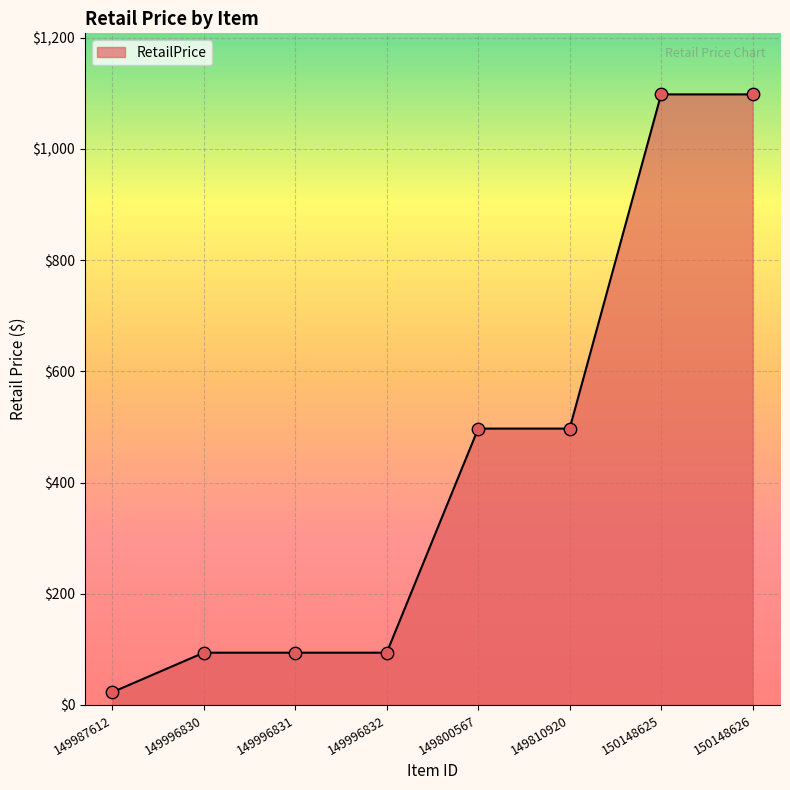

Approximately how many times larger is the value at 150148626 compared to 149800567?

2.2